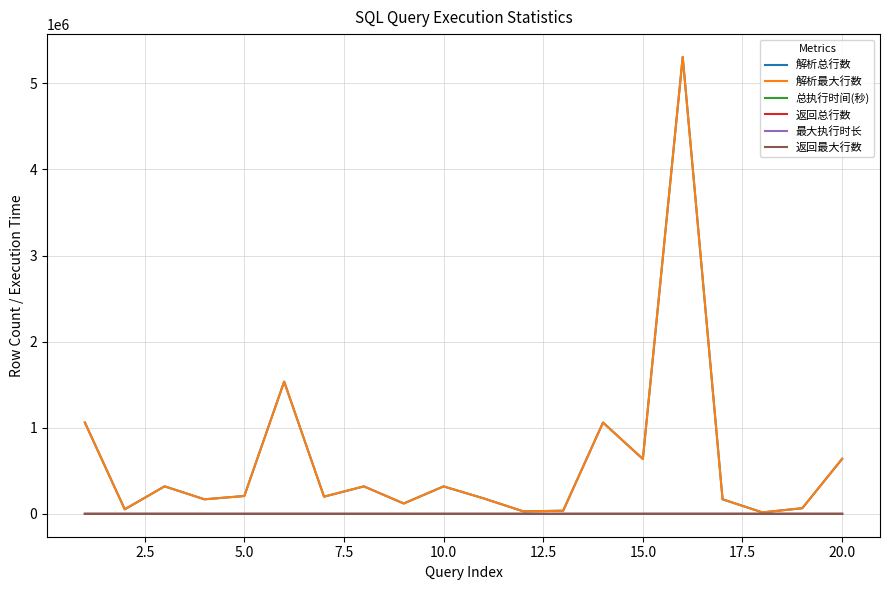

Does the chart display data point markers on the line(s)?

No